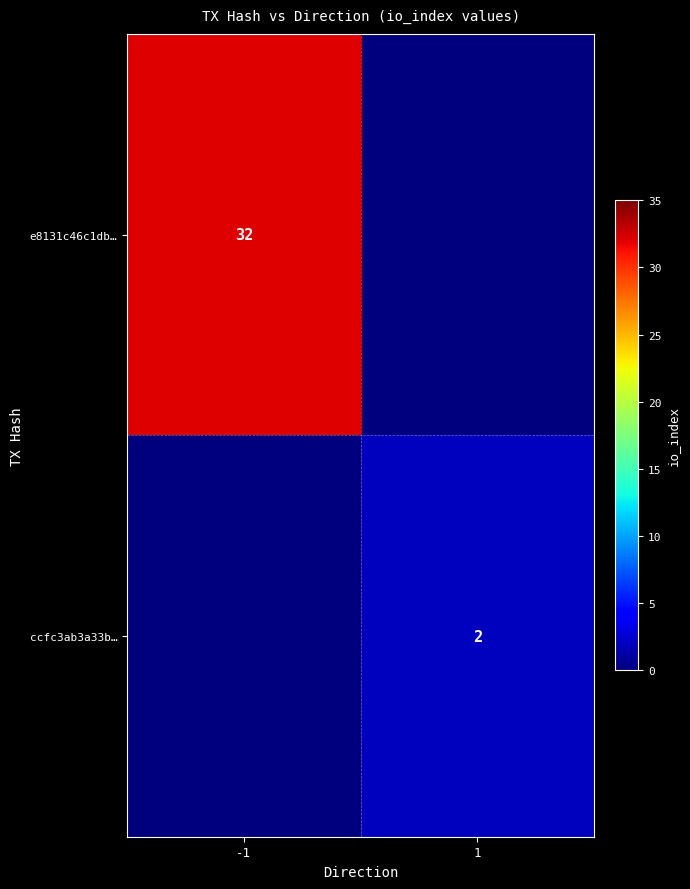

Is it true that ccfc3ab3a33b… equals 1 at 1?

False